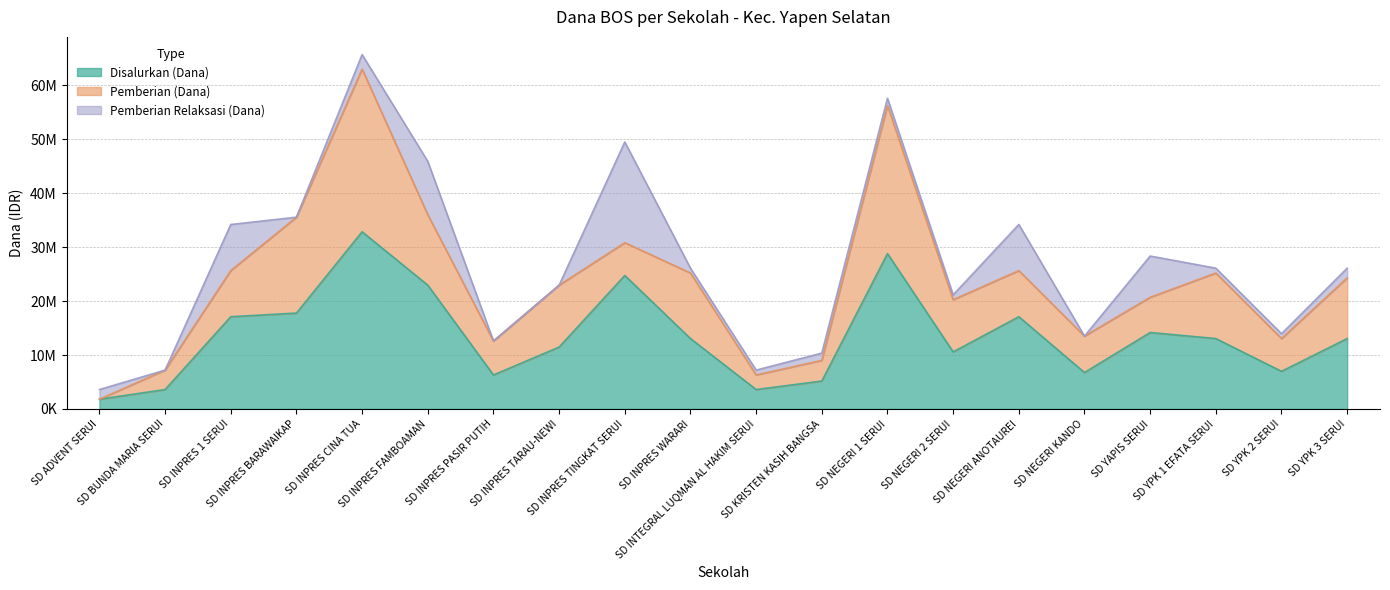

The Pemberian Relaksasi (Dana) series shows 1350000 at SD KRISTEN KASIH BANGSA. True or false?

True